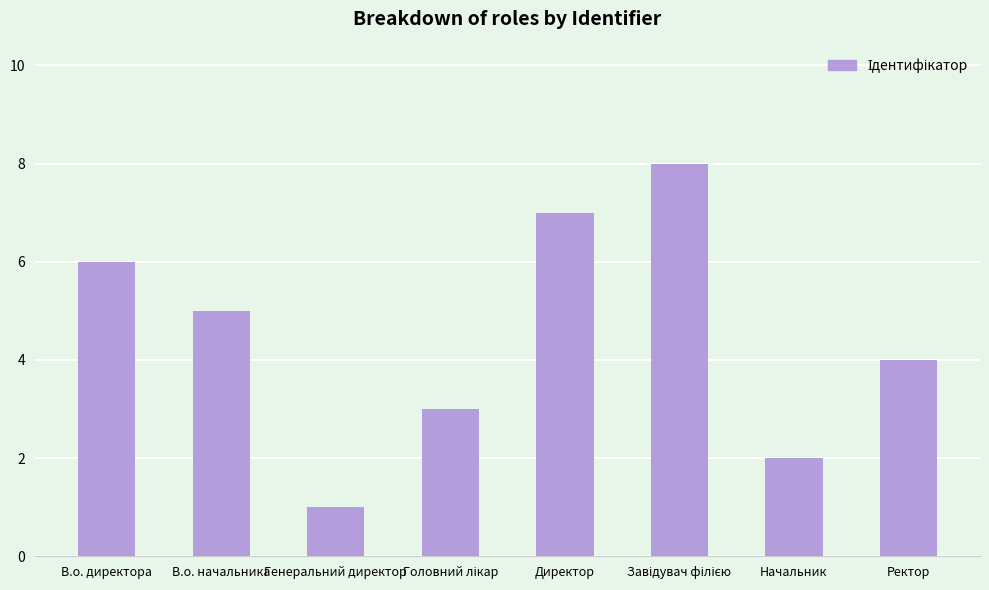

What is the label of the 7th bar from the left?

Начальник